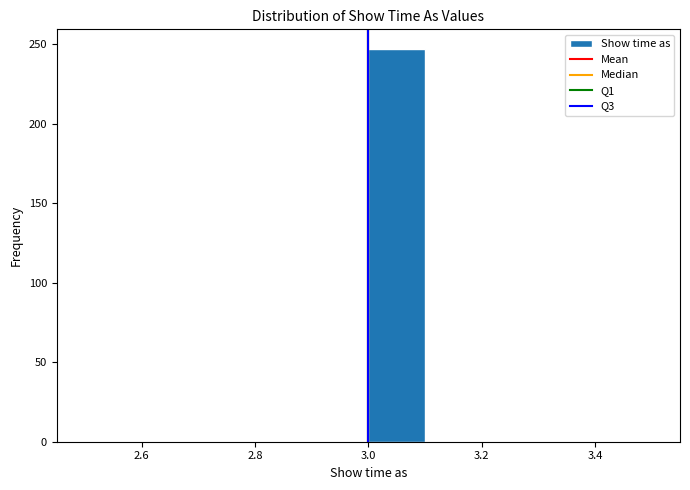

Over which range of the x-axis is the bar tallest?

3.0 to 3.1